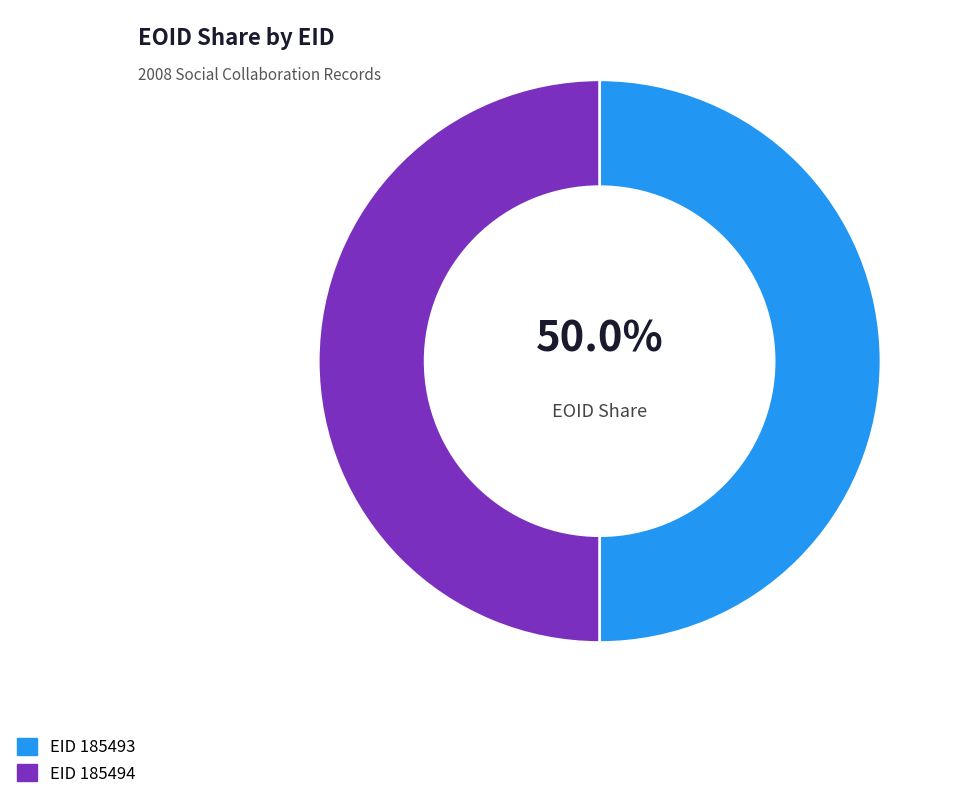

Which slice is the smallest?

185493